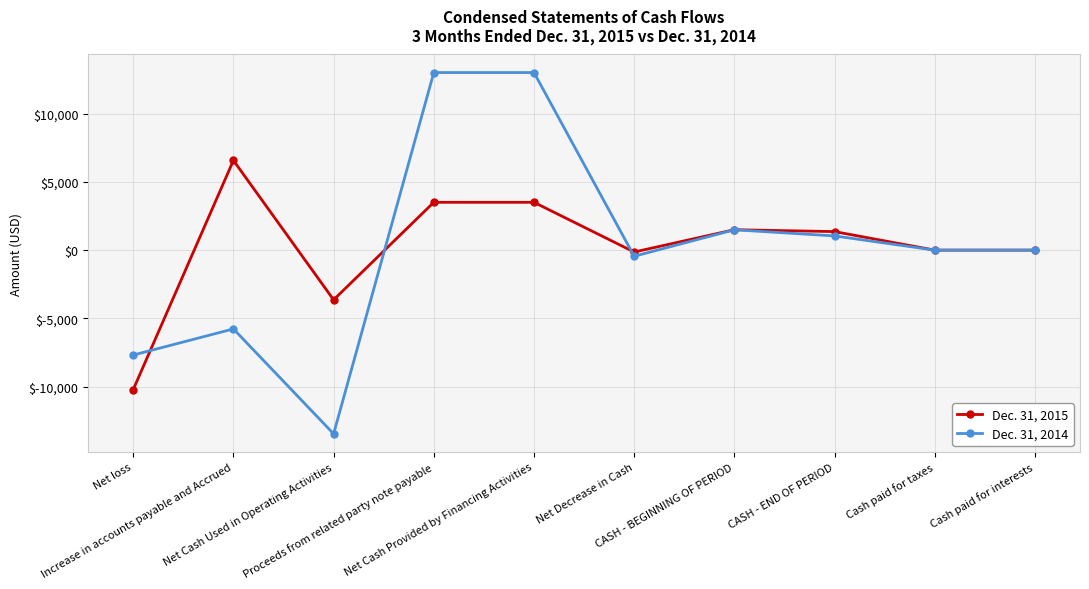

Reading right to left, list all the values displayed in this chart.

Dec. 31, 2015: Cash paid for interests=0	Cash paid for taxes=0	CASH - END OF PERIOD=1356	CASH - BEGINNING OF PERIOD=1495	Net Decrease in Cash=-139	Net Cash Provided by Financing Activities=3500	Proceeds from related party note payable=3500	Net Cash Used in Operating Activities=-3639	Increase in accounts payable and Accrued=6568	Net loss=-10207
Dec. 31, 2014: Cash paid for interests=0	Cash paid for taxes=0	CASH - END OF PERIOD=1040	CASH - BEGINNING OF PERIOD=1489	Net Decrease in Cash=-449	Net Cash Provided by Financing Activities=13000	Proceeds from related party note payable=13000	Net Cash Used in Operating Activities=-13449	Increase in accounts payable and Accrued=-5768	Net loss=-7681